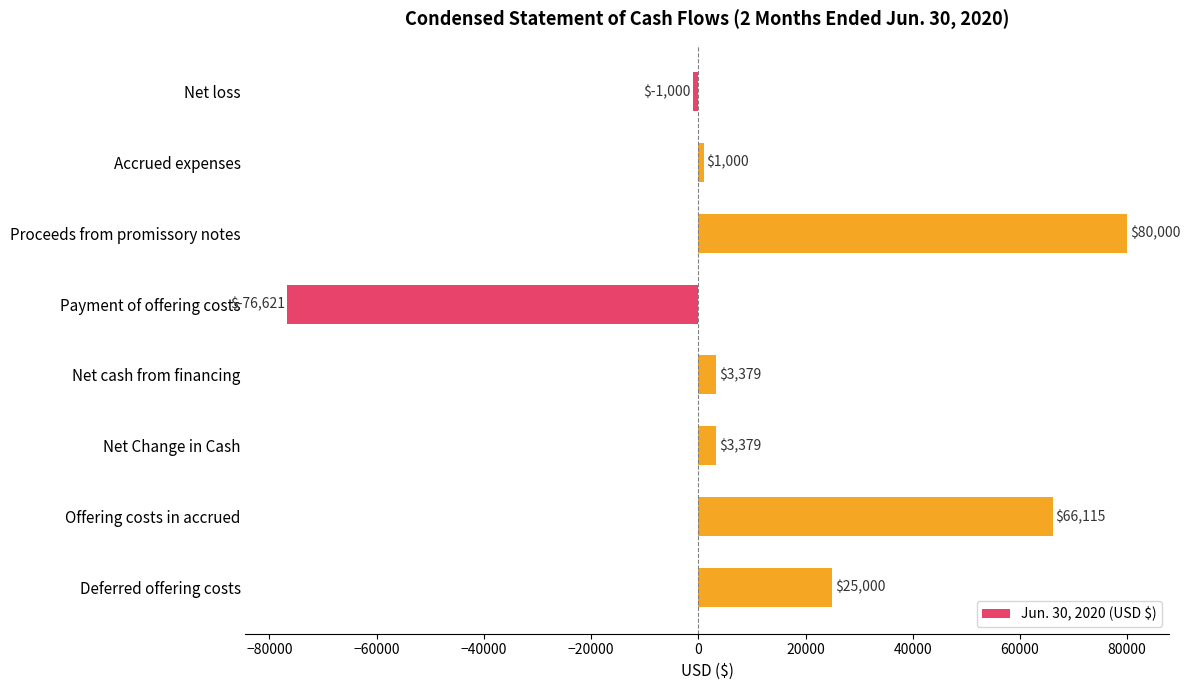

What is the difference between the values at Net loss and Net Change in Cash?

4379